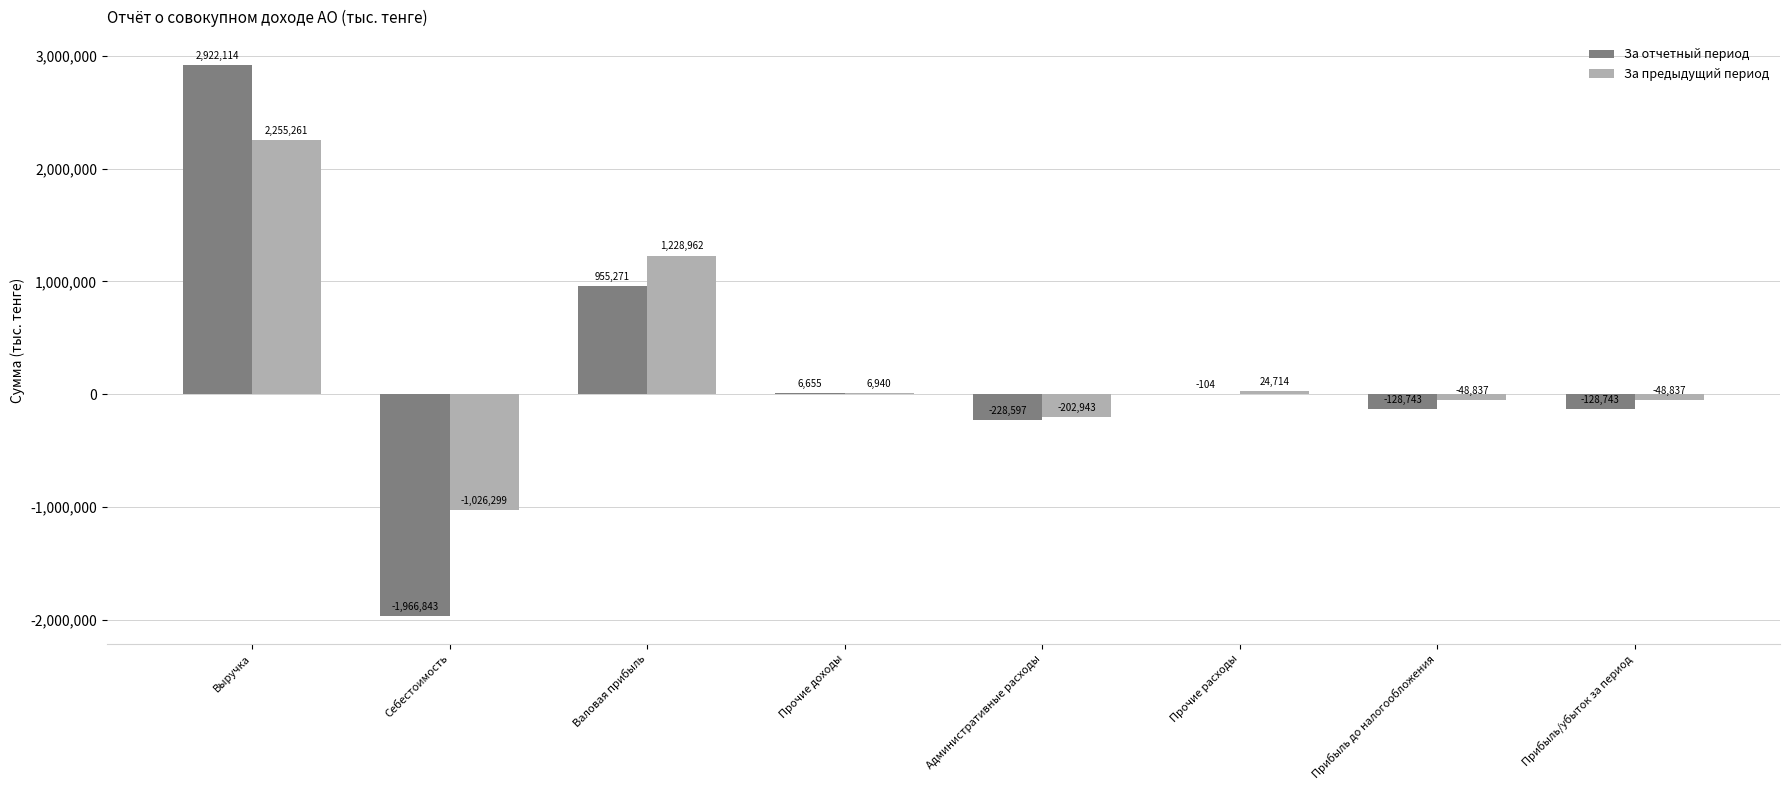

What value does the За предыдущий период series have at Выручка, to the nearest 50?

2255250